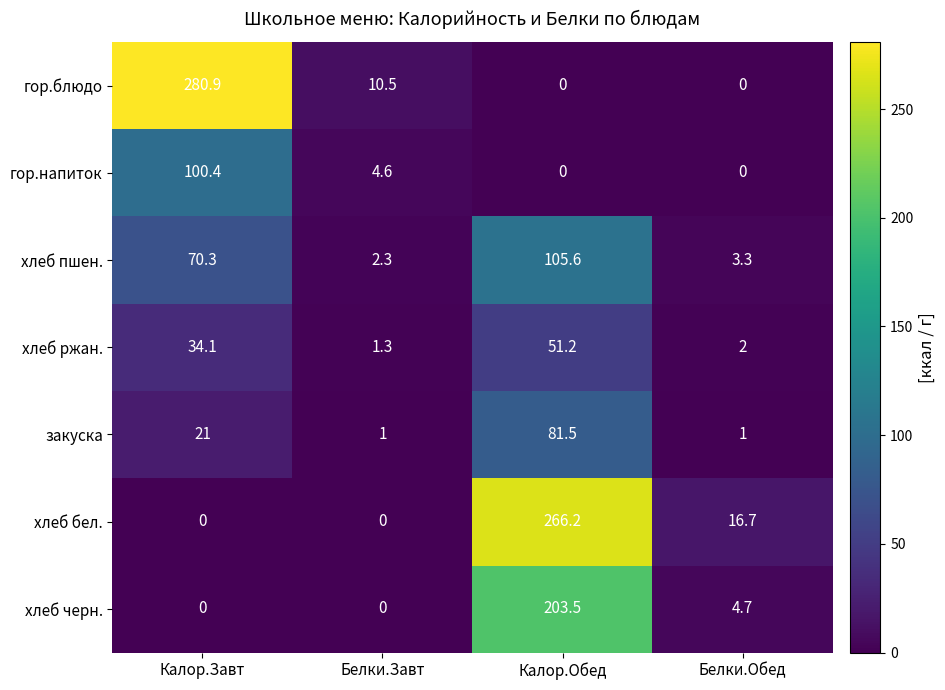

Rank the series by their maximum value, from highest to lowest.

гор.блюдо, хлеб бел., хлеб черн., хлеб пшен., гор.напиток, закуска, хлеб ржан.